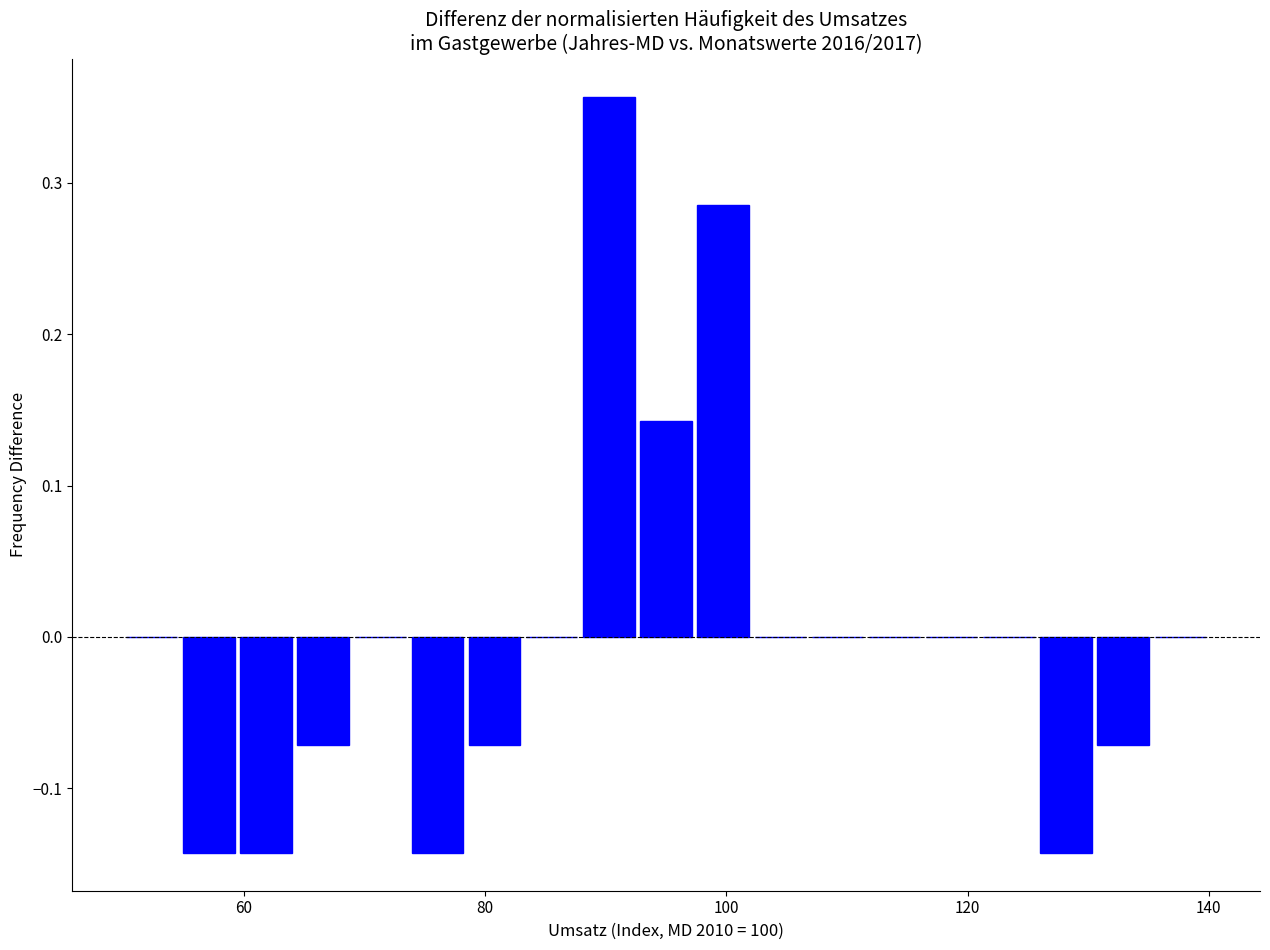

Read against the x-axis, roughly where is the centre of the tallest bar?

90